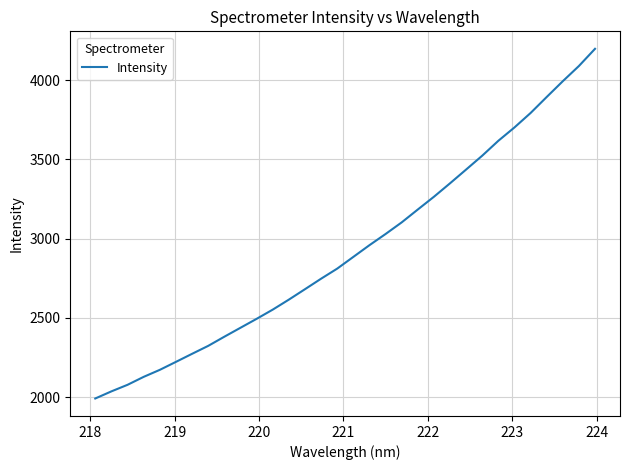

What is the difference between the maximum and minimum values?

2206.8